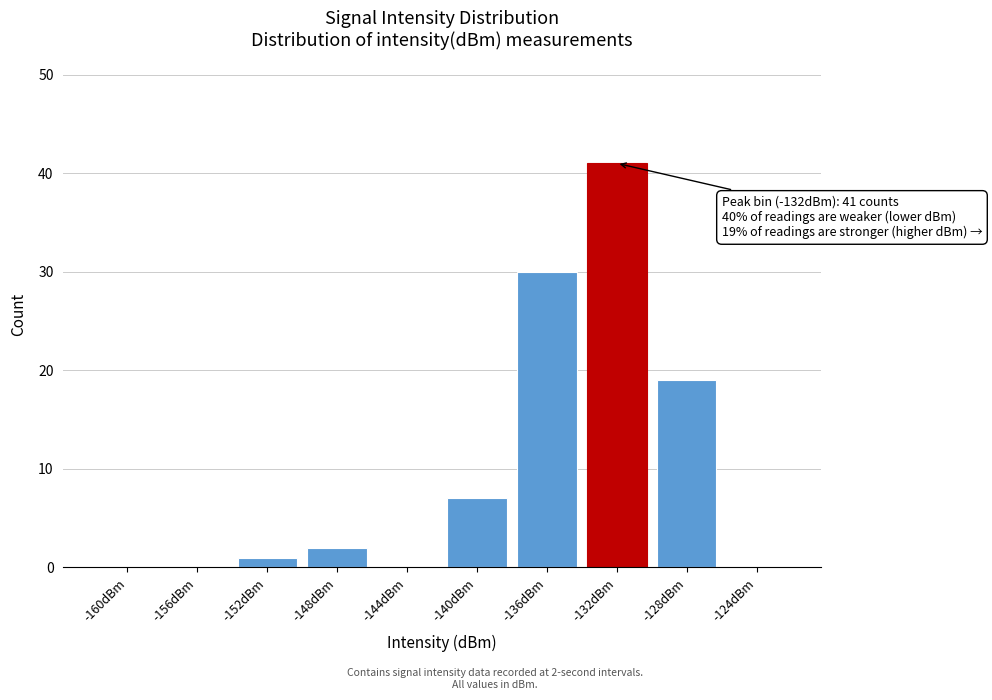

Reading left to right, transcribe all the data shown in this chart.

-160dBm=0	-156dBm=0	-152dBm=1	-148dBm=2	-144dBm=0	-140dBm=7	-136dBm=30	-132dBm=41	-128dBm=19	-124dBm=0